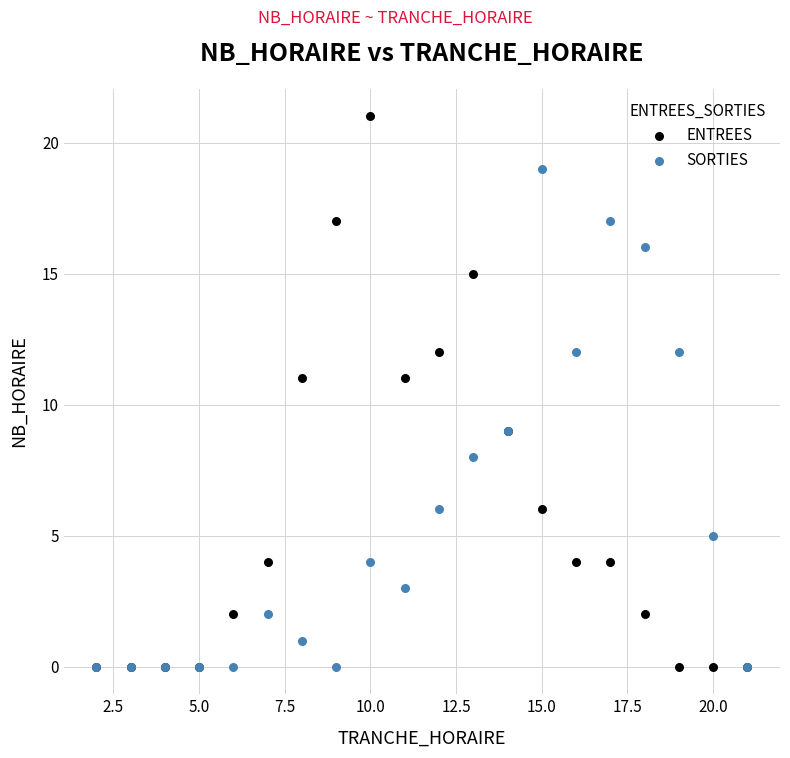

What are all the series names shown in the legend?

ENTREES, SORTIES